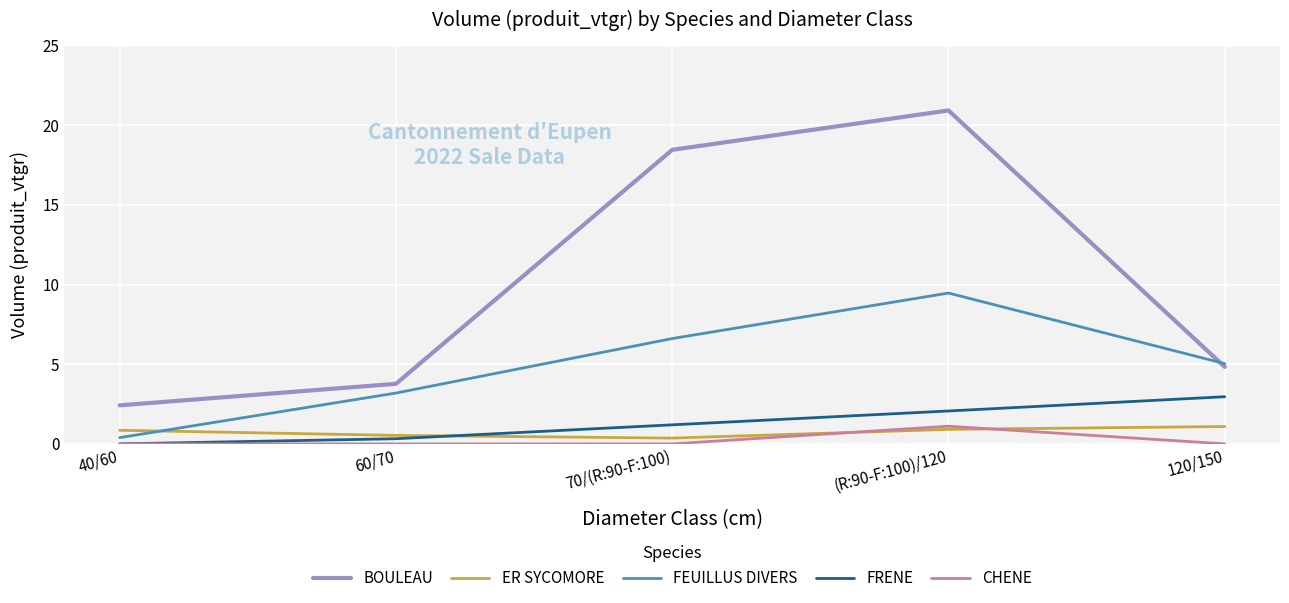

Is the value of BOULEAU at 70/(R:90-F:100) greater than the value of ER SYCOMORE at 40/60?

Yes